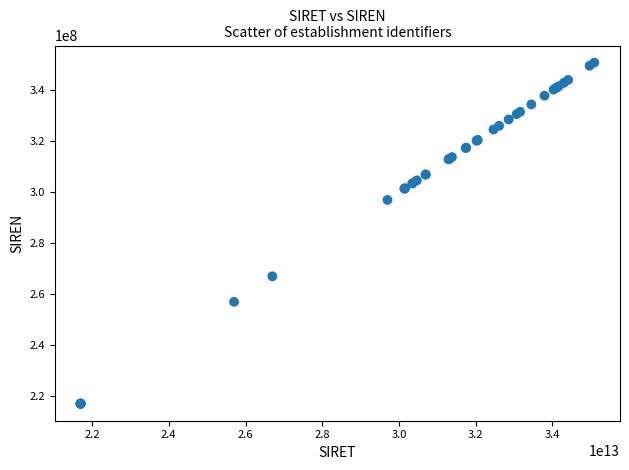

What Y value in the scatter plot is closest to 283966202?

297001323